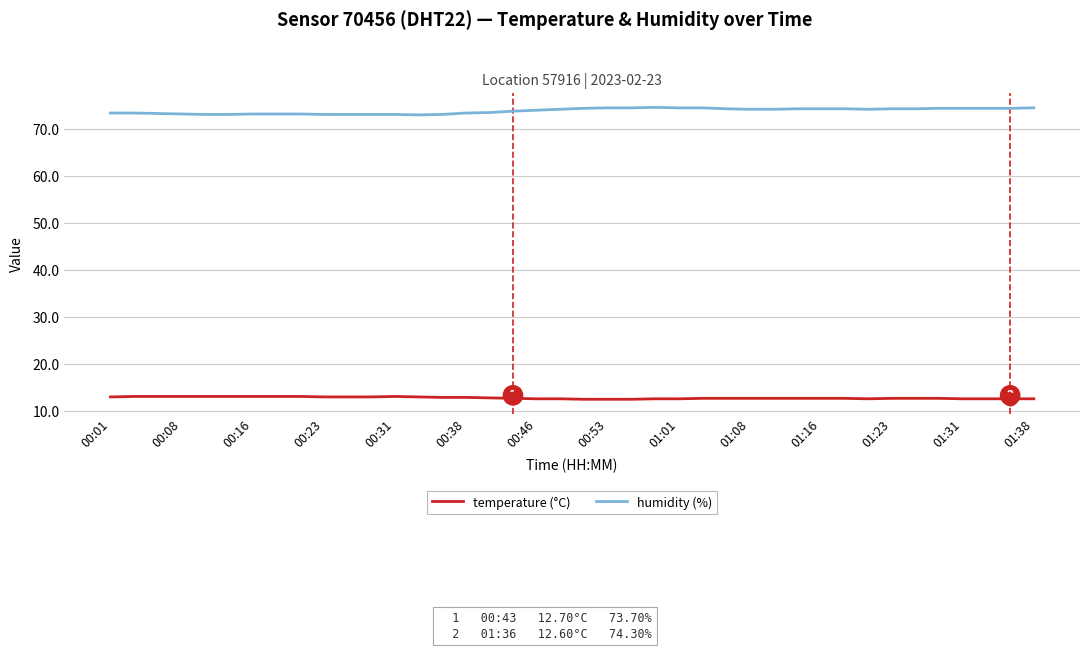

What is the lowest value of the humidity (%) series?

72.9